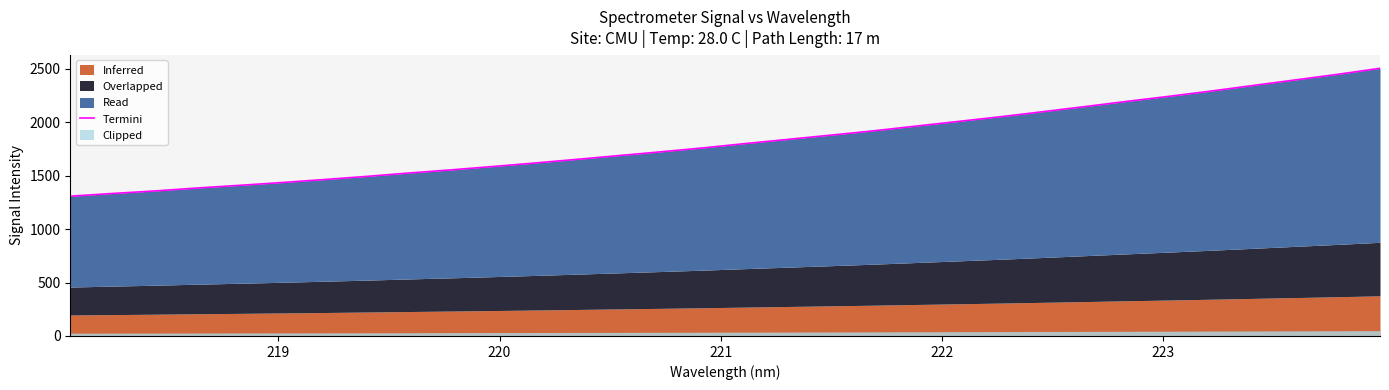

The chart shows a value of 735.4 at 19. True or false?

False